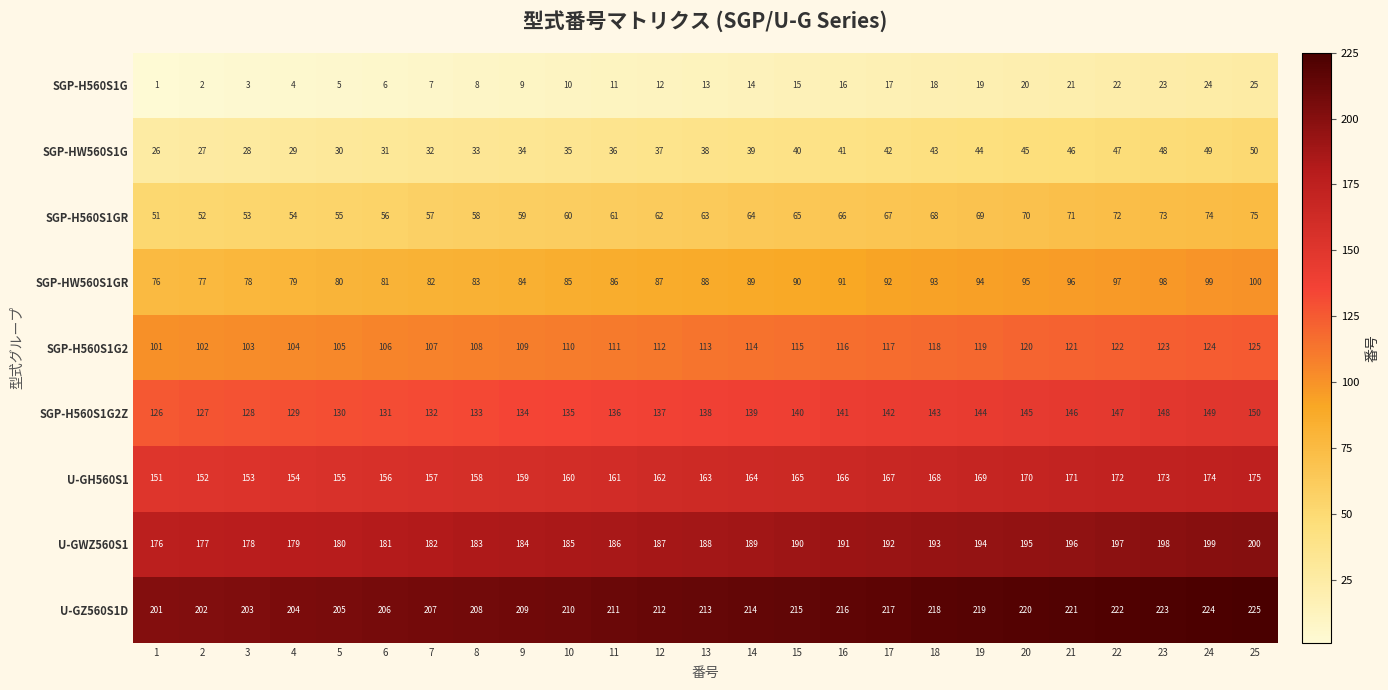

Where is SGP-H560S1GR nearest to the value 63?

13